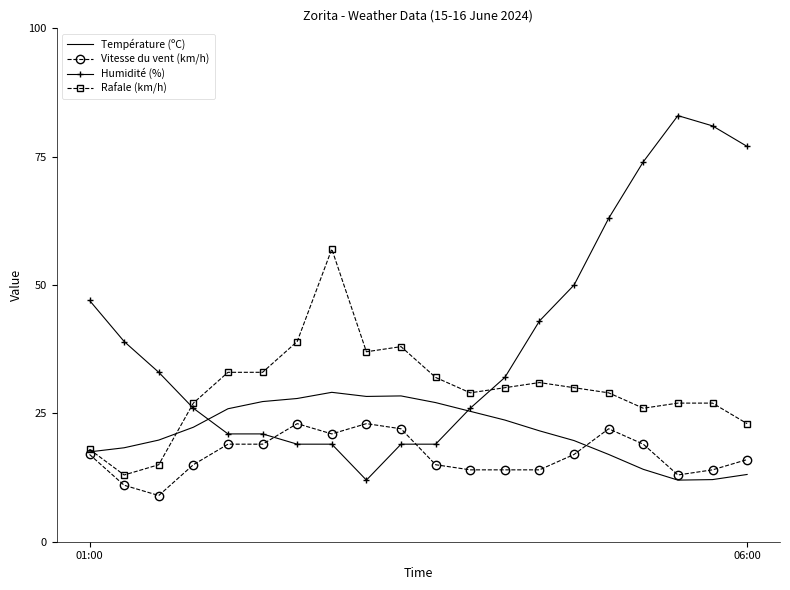

Which series has the widest spread of values?

Humidité (%)